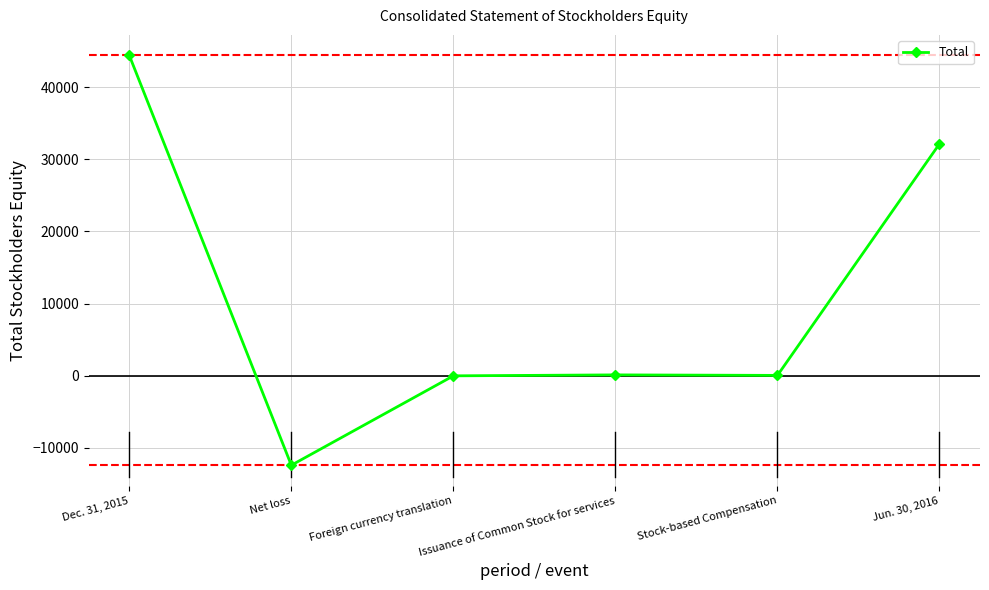

Which has a higher value, Net loss or Issuance of Common Stock for services?

Issuance of Common Stock for services